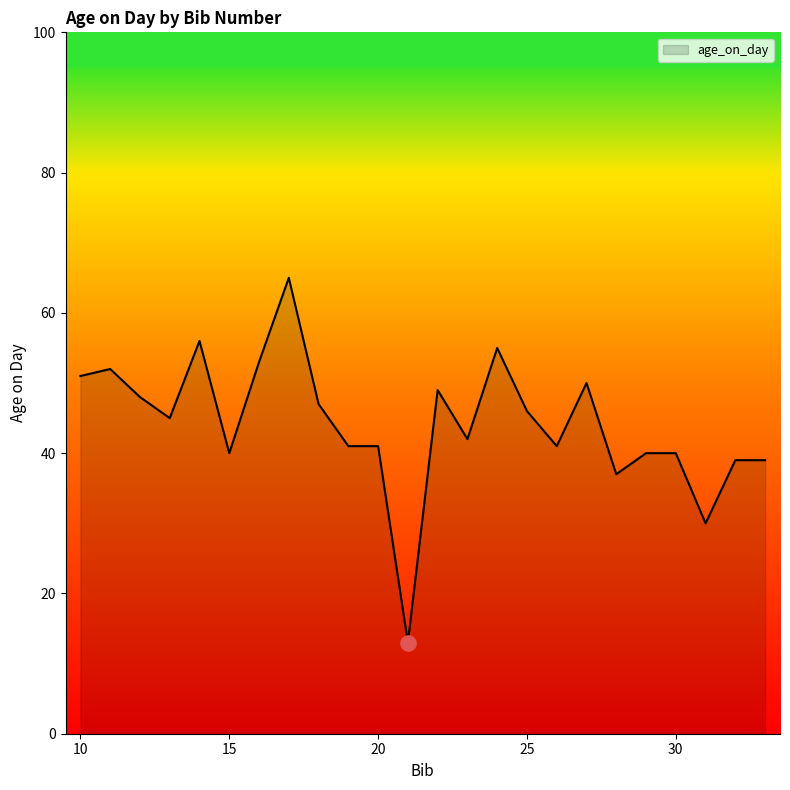

What is the difference between the maximum and minimum values?

52